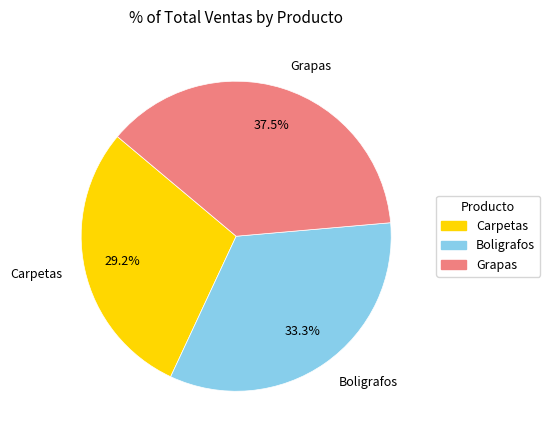

The Boligrafos slice represents 33% of the pie. True or false?

True